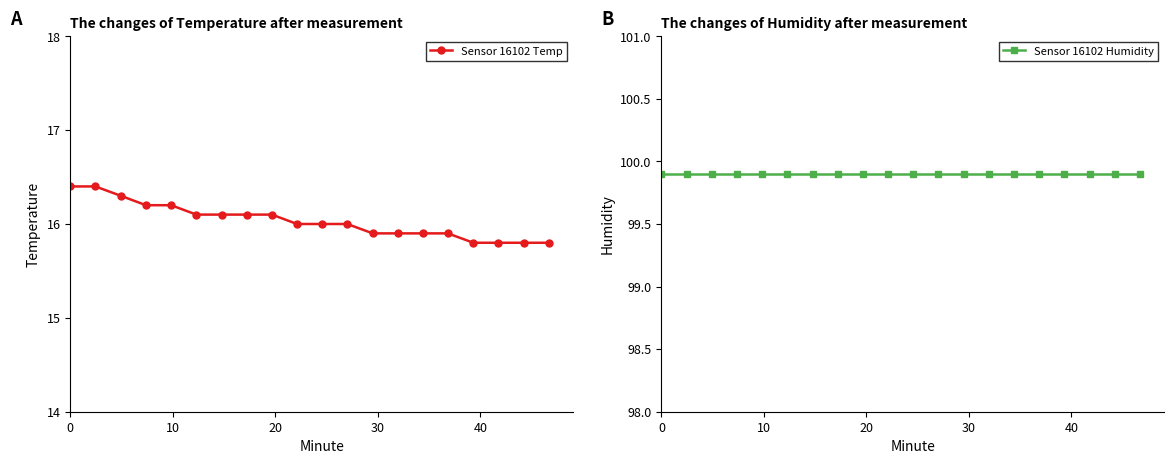

What is the difference between the highest and lowest values at 11?

83.9